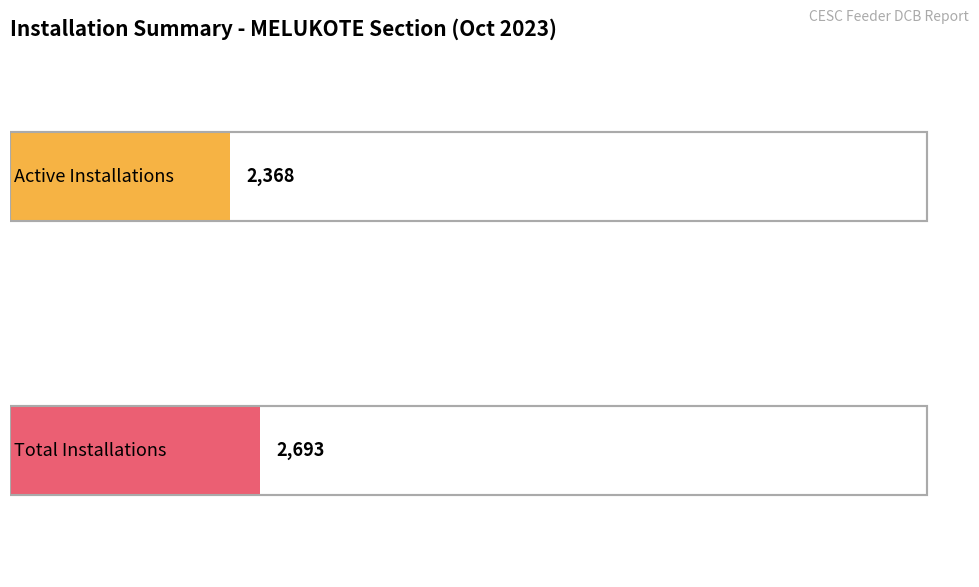

What is the sum of all Active Installations values?

2368